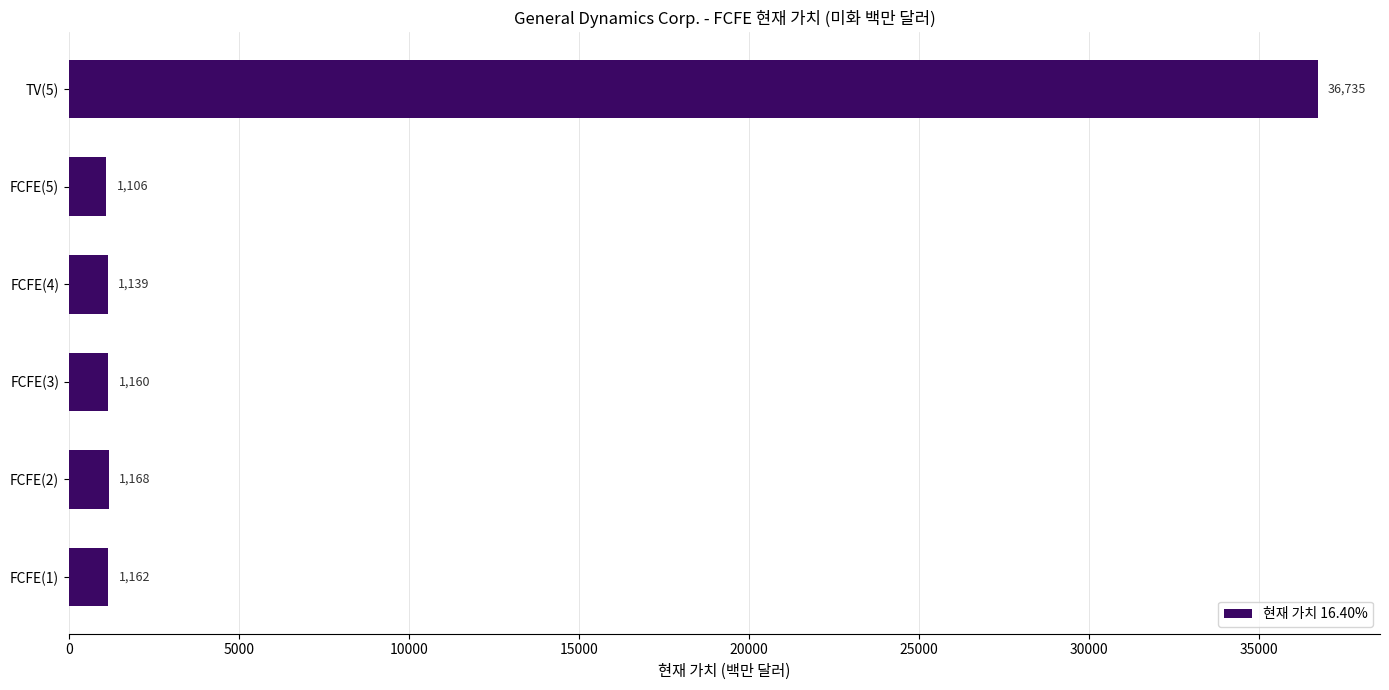

At which category does the chart reach its minimum across all series?

FCFE(5)